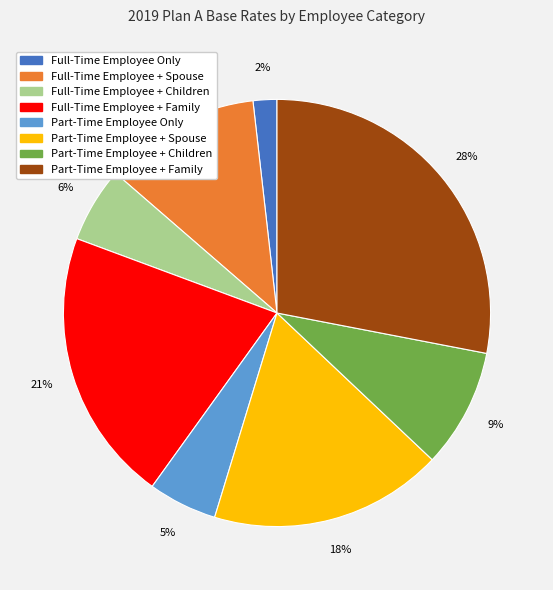

To the nearest percent, what is the difference between the largest and smallest slice percentages?

26%